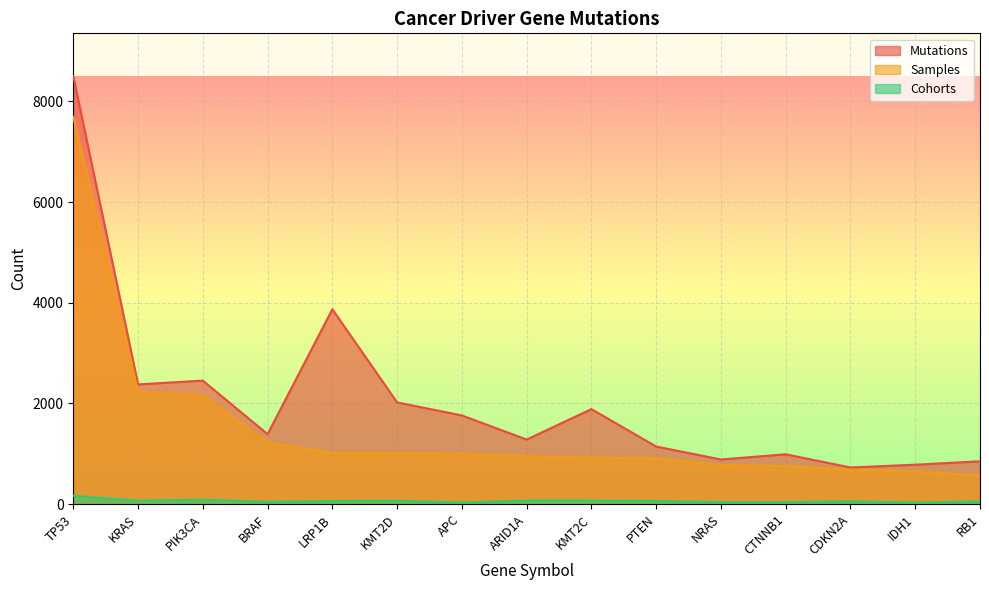

List the series in order of their overall mean, highest first.

Mutations, Samples, Cohorts